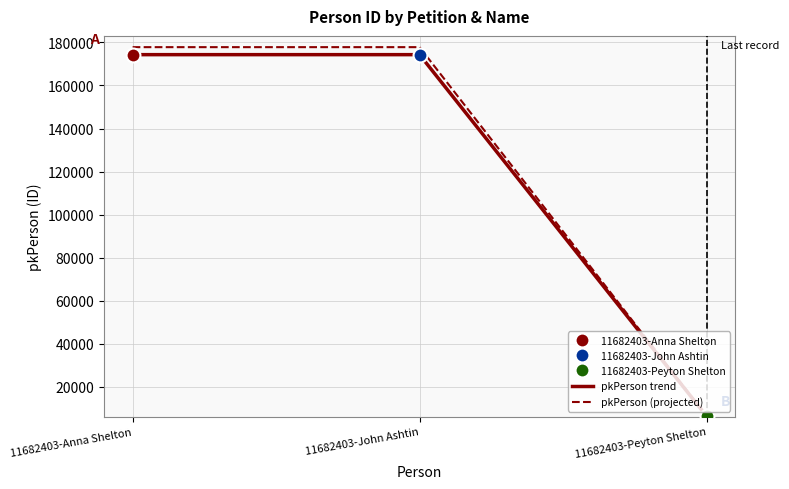

List the series in order of their overall mean, lowest first.

pkPerson trend, pkPerson (projected)